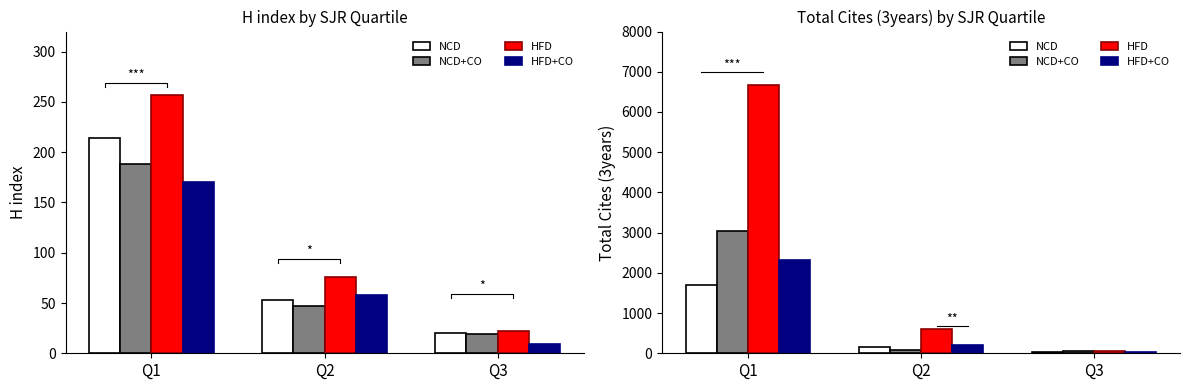

List the labels in order of NCD value, smallest first.

Q3, Q2, Q1